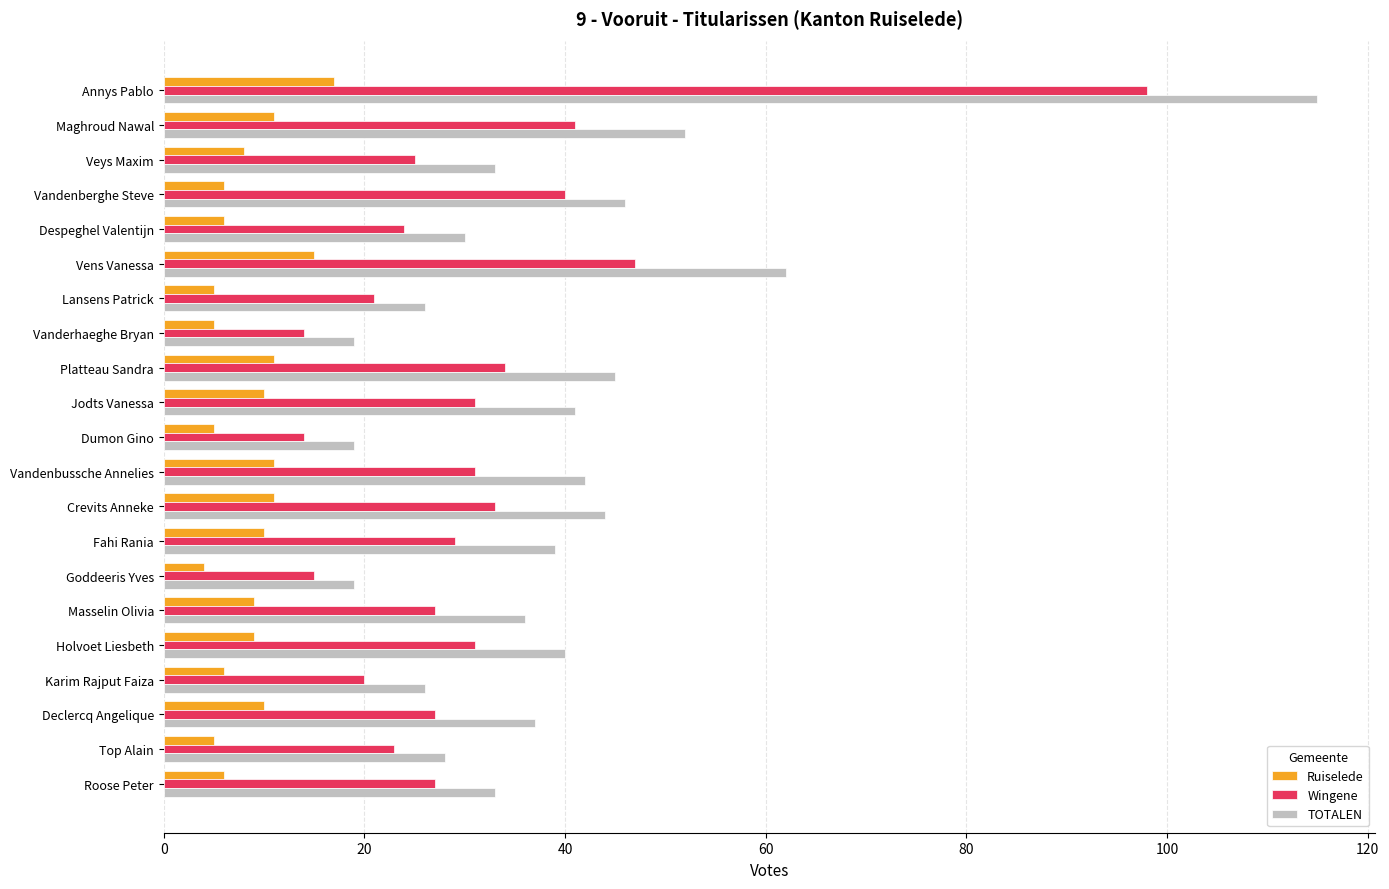

How many categories are shown in the chart?

21